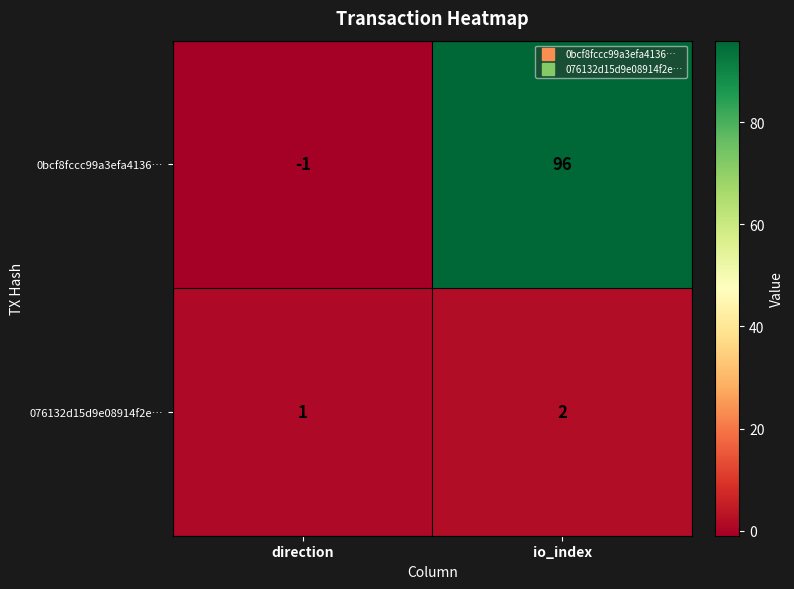

Which series has the widest spread of values?

0bcf8fccc99a3efa4136…